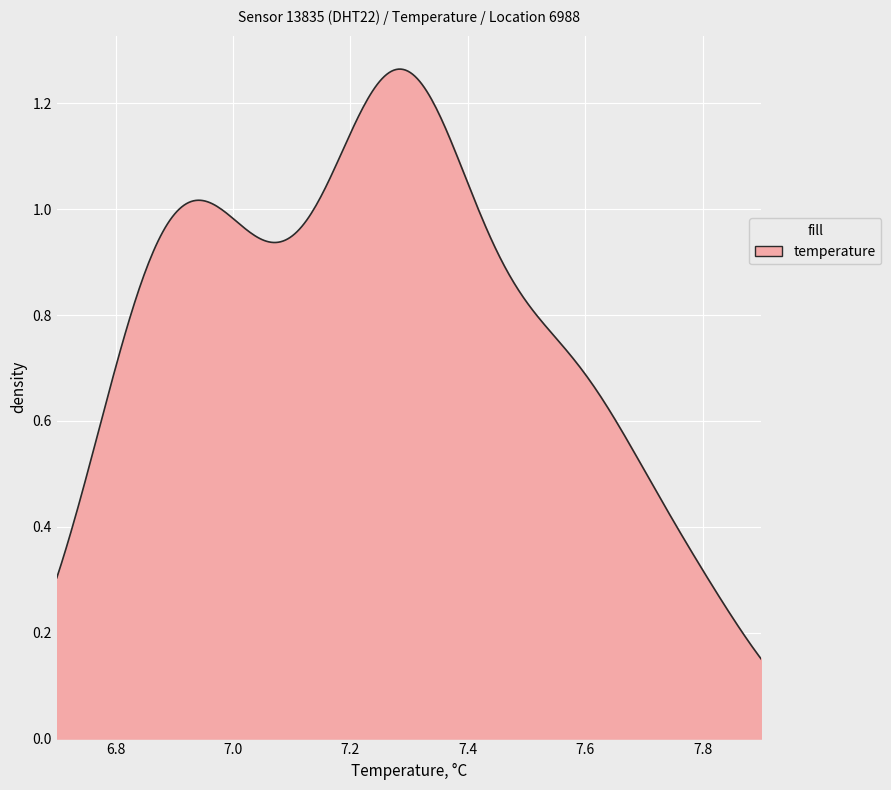

True or false: there are more than 0 points higher than both neighbors.

True